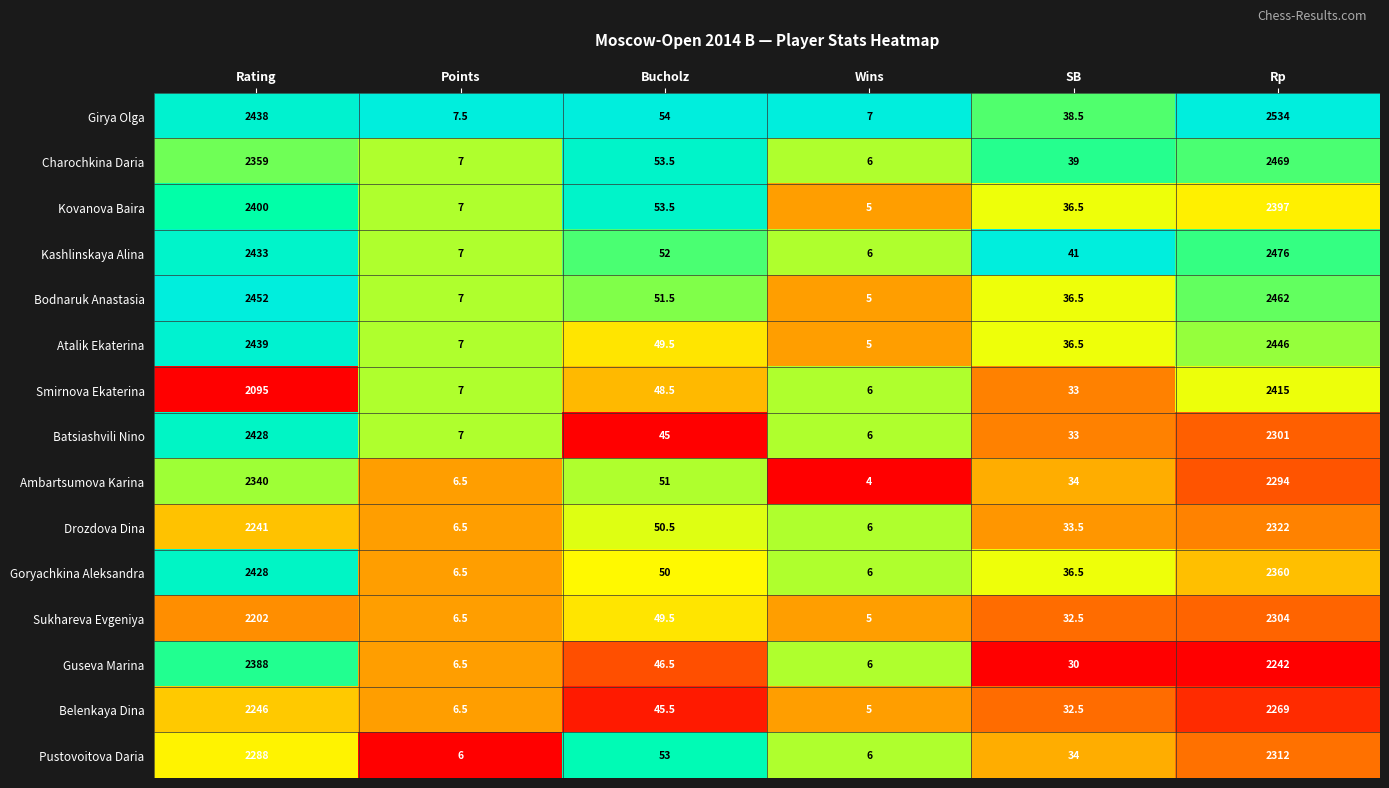

True or false: Ambartsumova Karina has a value of 34.0 at SB.

True